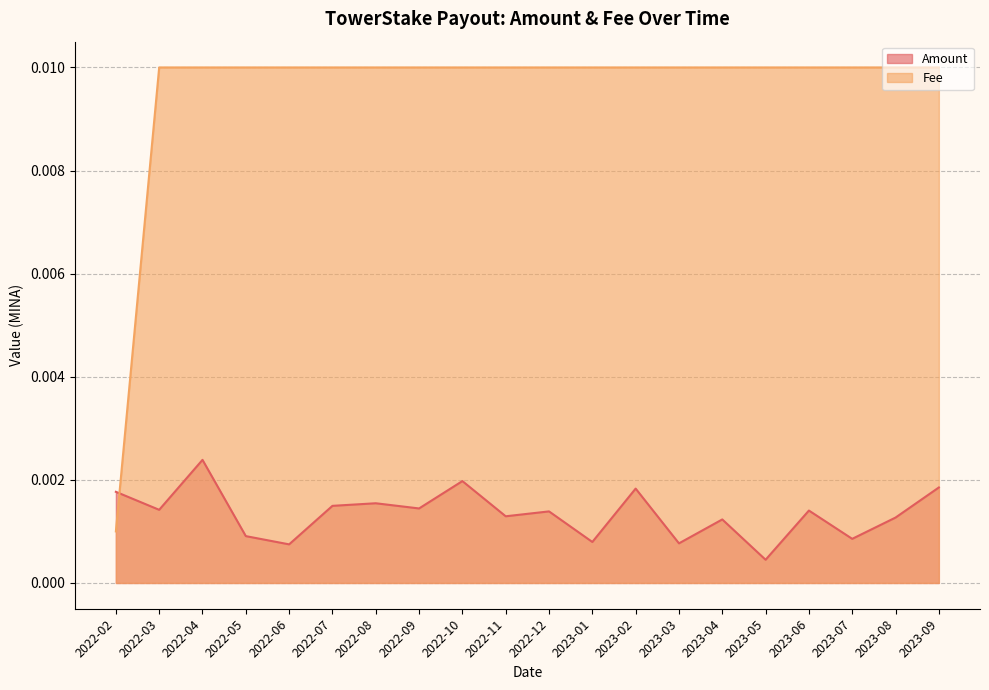

What are all the series names shown in the legend?

Amount, Fee